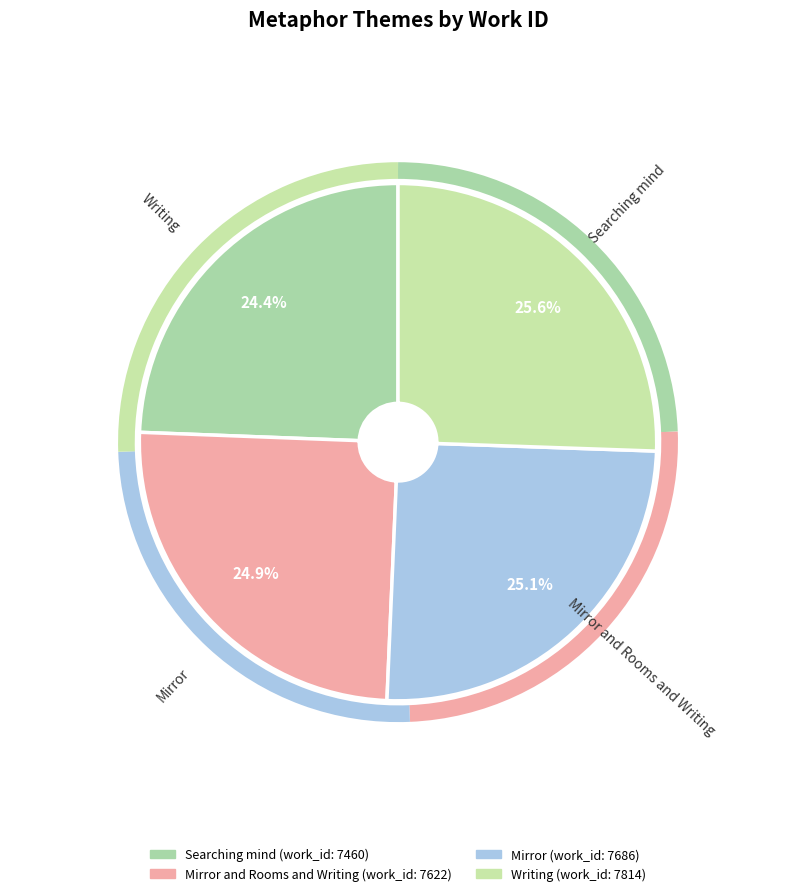

Rank the categories by value from lowest to highest.

Searching mind, Mirror and Rooms and Writing, Mirror, Writing